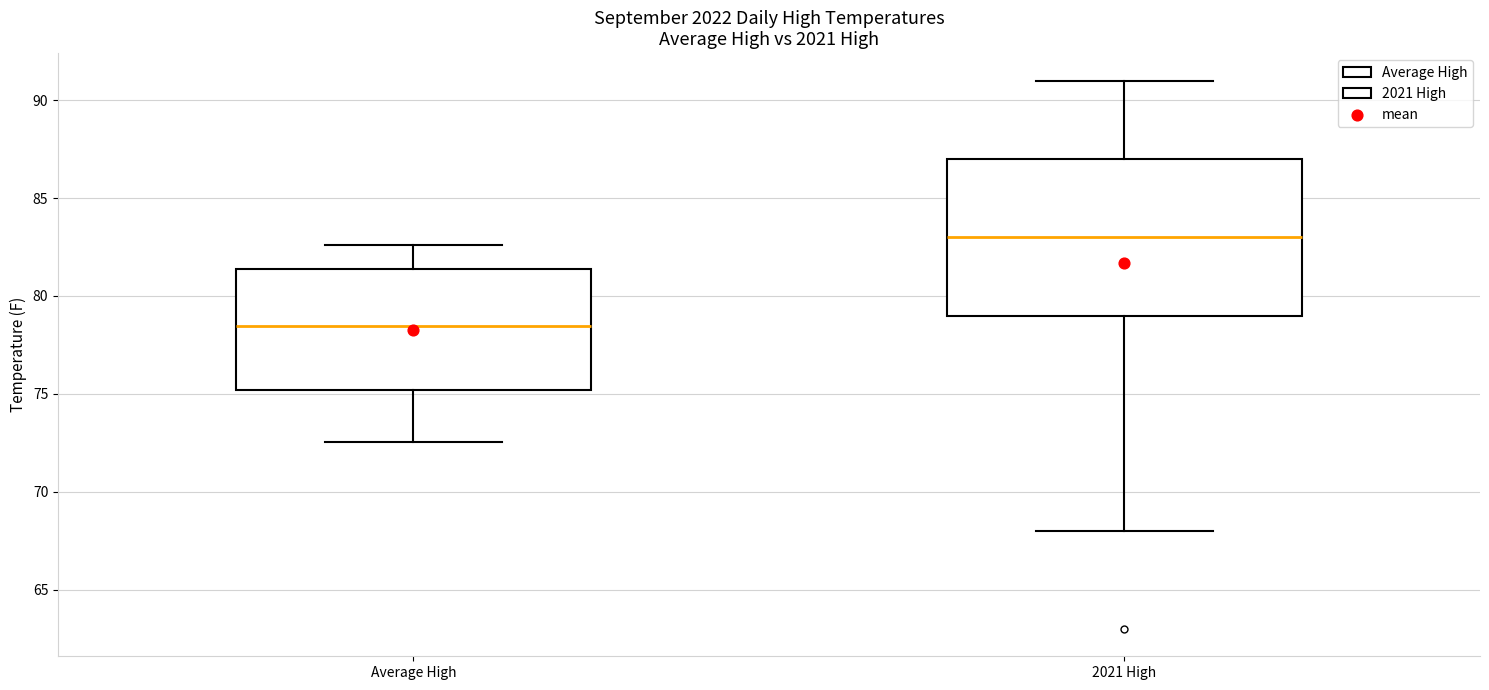

Reading left to right, read every box against the y-axis: the position of its median line, the range the box covers, and the ends of its whiskers. The values are not printed on the chart, so give them approximately, as read against the axis.

Average High: median 78.5, box 75.0 to 81.5, whiskers 72.5 to 82.5
2021 High: median 83.0, box 79.0 to 87.0, whiskers 68.0 to 91.0